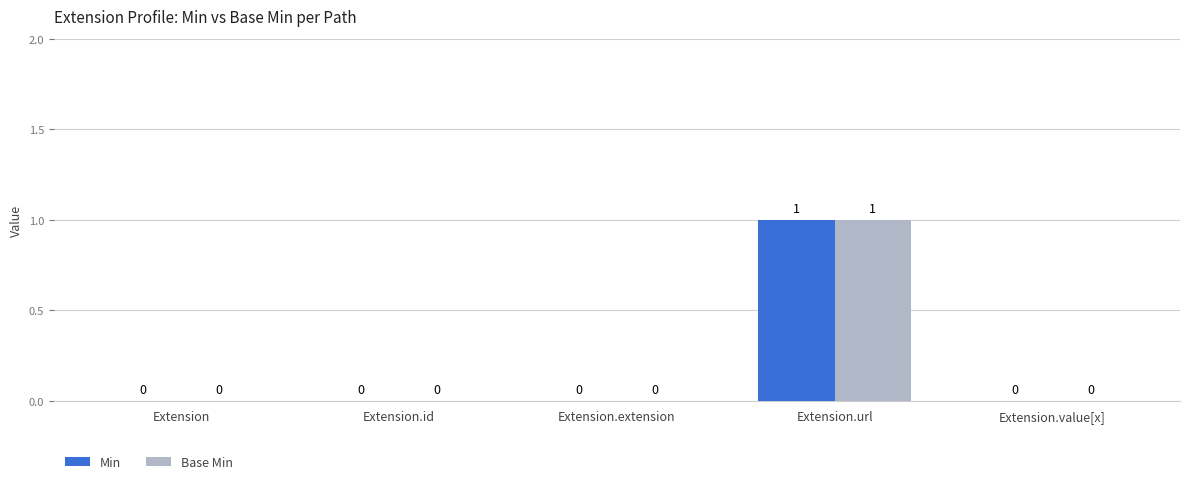

What is the total value across all series at Extension.url?

2